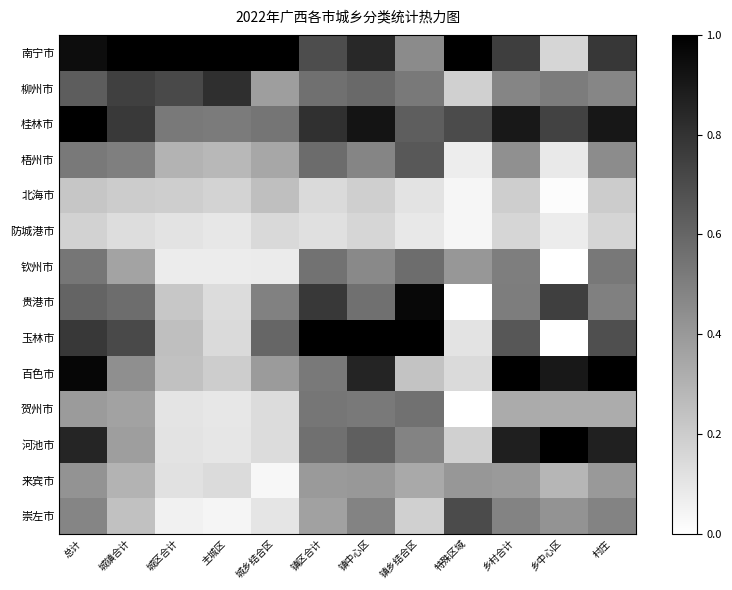

Which series has the largest total across all categories?

南宁市